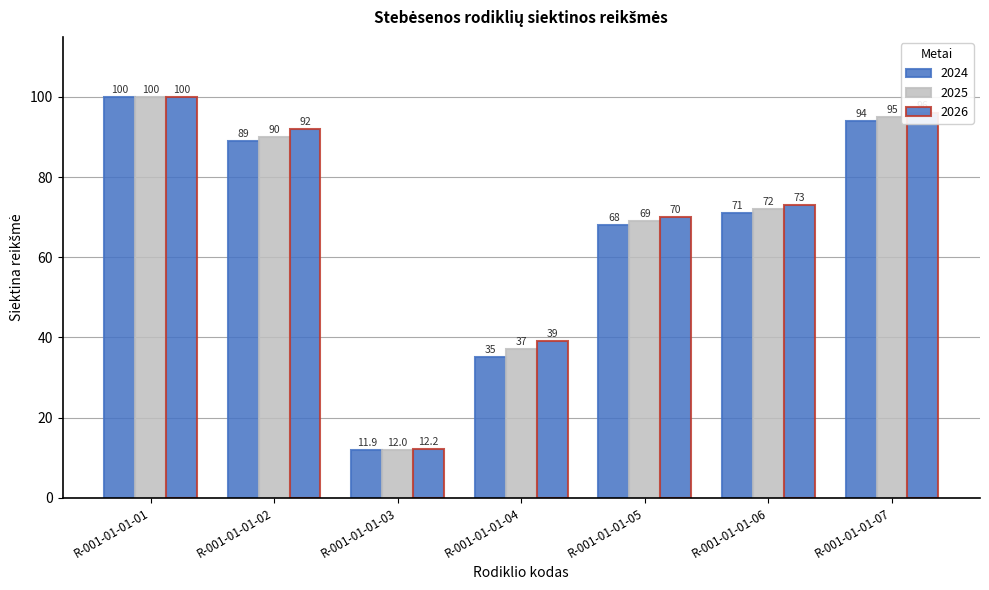

What is the average value of the 2024 series?

67.0